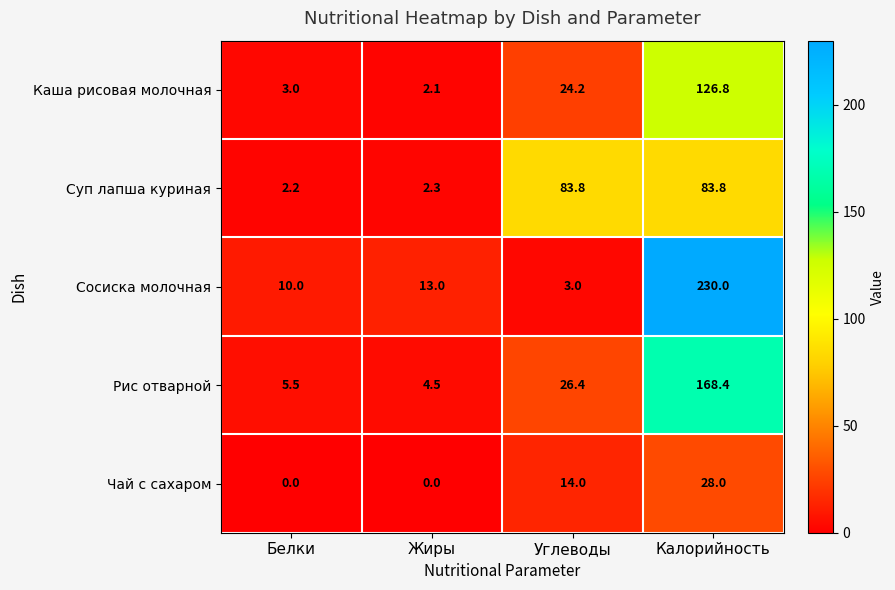

What is the minimum value for Сосиска молочная?

3.0